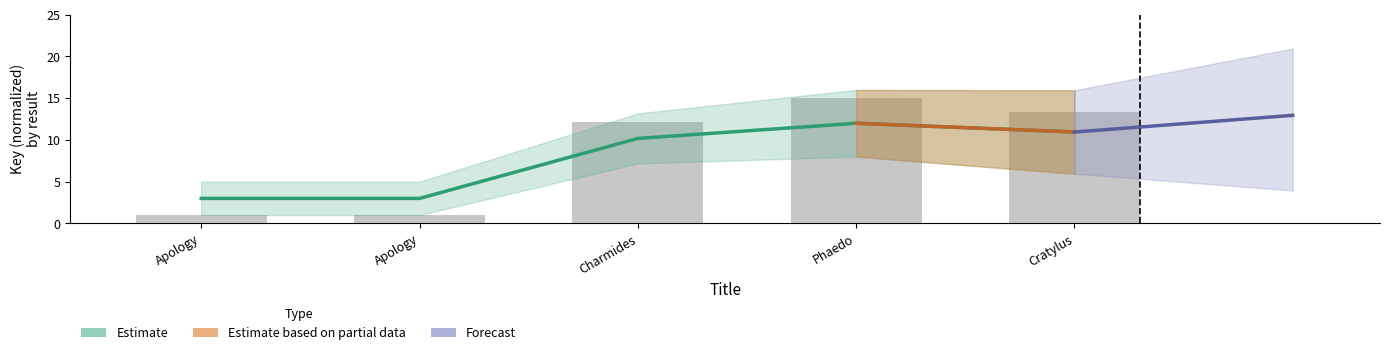

What is the sum of the Estimate_upper values at Charmides and Cratylus?

25.5